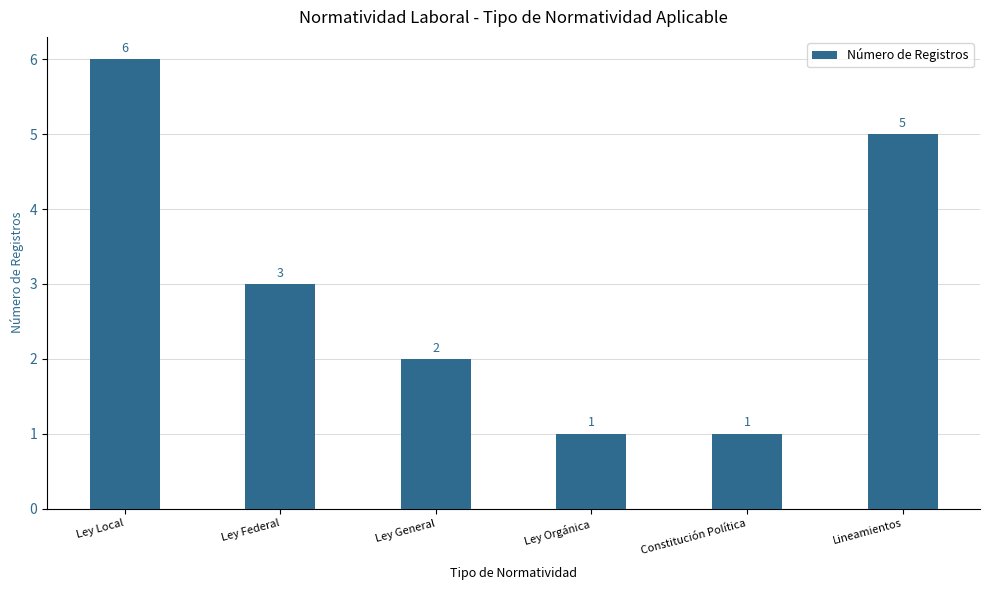

What is the label of the 5th bar from the left?

Constitución Política